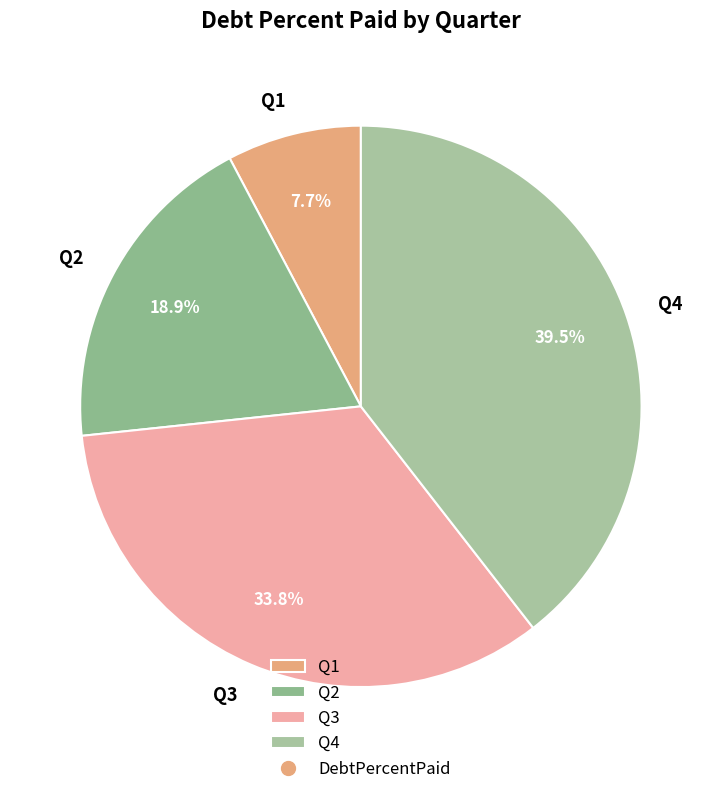

To the nearest percent, what is the difference between the Q2 and Q4 slice percentages?

21%